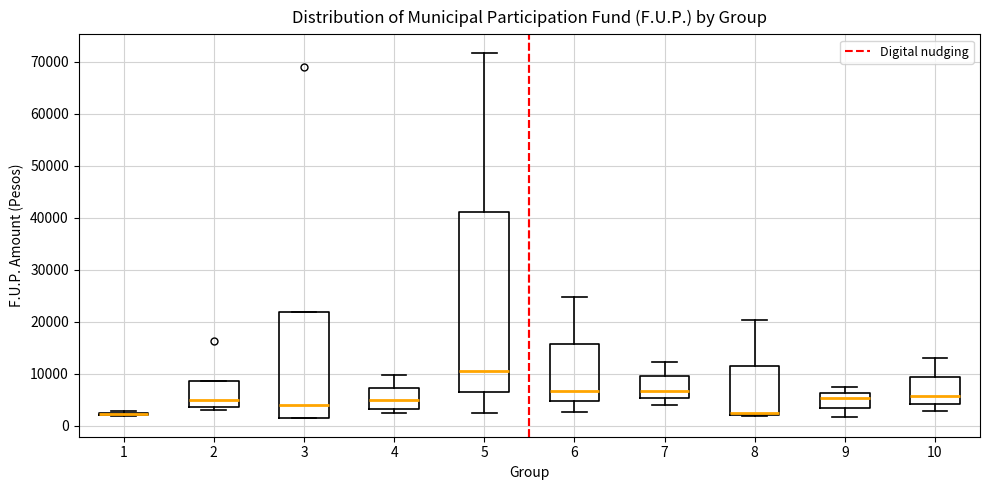

Reading left to right, read every box against the y-axis: the position of its median line, the range the box covers, and the ends of its whiskers. The values are not printed on the chart, so give them approximately, as read against the axis.

1: box collapsed to a line at 2000, whiskers 2000 to 3000
2: median 5000, box 4000 to 9000, whiskers 3000 to 9000
3: median 4000, box 2000 to 22000, whiskers 1000 to 22000
4: median 5000, box 3000 to 7000, whiskers 3000 (just below the box's lower edge) to 10000
5: median 11000, box 7000 to 41000, whiskers 3000 to 72000
6: median 7000, box 5000 to 16000, whiskers 3000 to 25000
7: median 7000, box 5000 to 10000, whiskers 4000 to 12000
8: median 3000, box 2000 to 11000, whiskers 2000 (just below the box's lower edge) to 20000
9: median 5000, box 4000 to 6000, whiskers 2000 to 7000
10: median 6000, box 4000 to 9000, whiskers 3000 to 13000